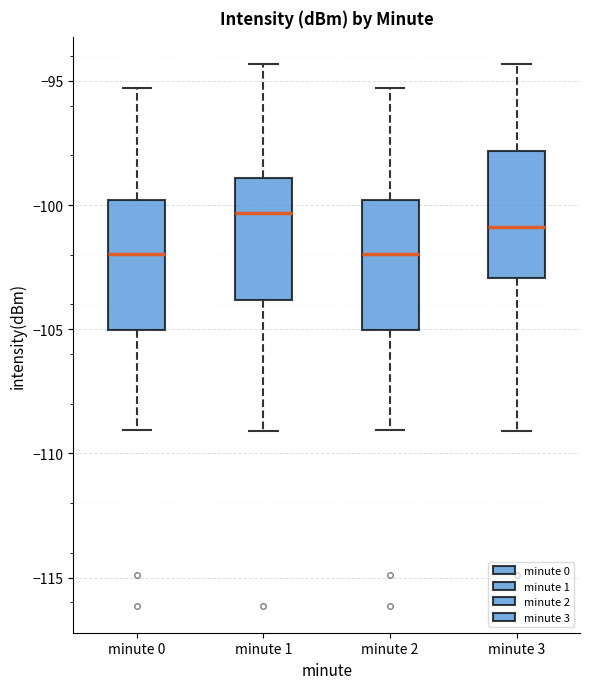

Reading left to right, read every box against the y-axis: the position of its median line, the range the box covers, and the ends of its whiskers. The values are not printed on the chart, so give them approximately, as read against the axis.

minute 0: median -102.0, box -105.0 to -100.0, whiskers -109.0 to -95.5
minute 1: median -100.5, box -104.0 to -99.0, whiskers -109.0 to -94.5
minute 2: median -102.0, box -105.0 to -100.0, whiskers -109.0 to -95.5
minute 3: median -101.0, box -103.0 to -98.0, whiskers -109.0 to -94.5